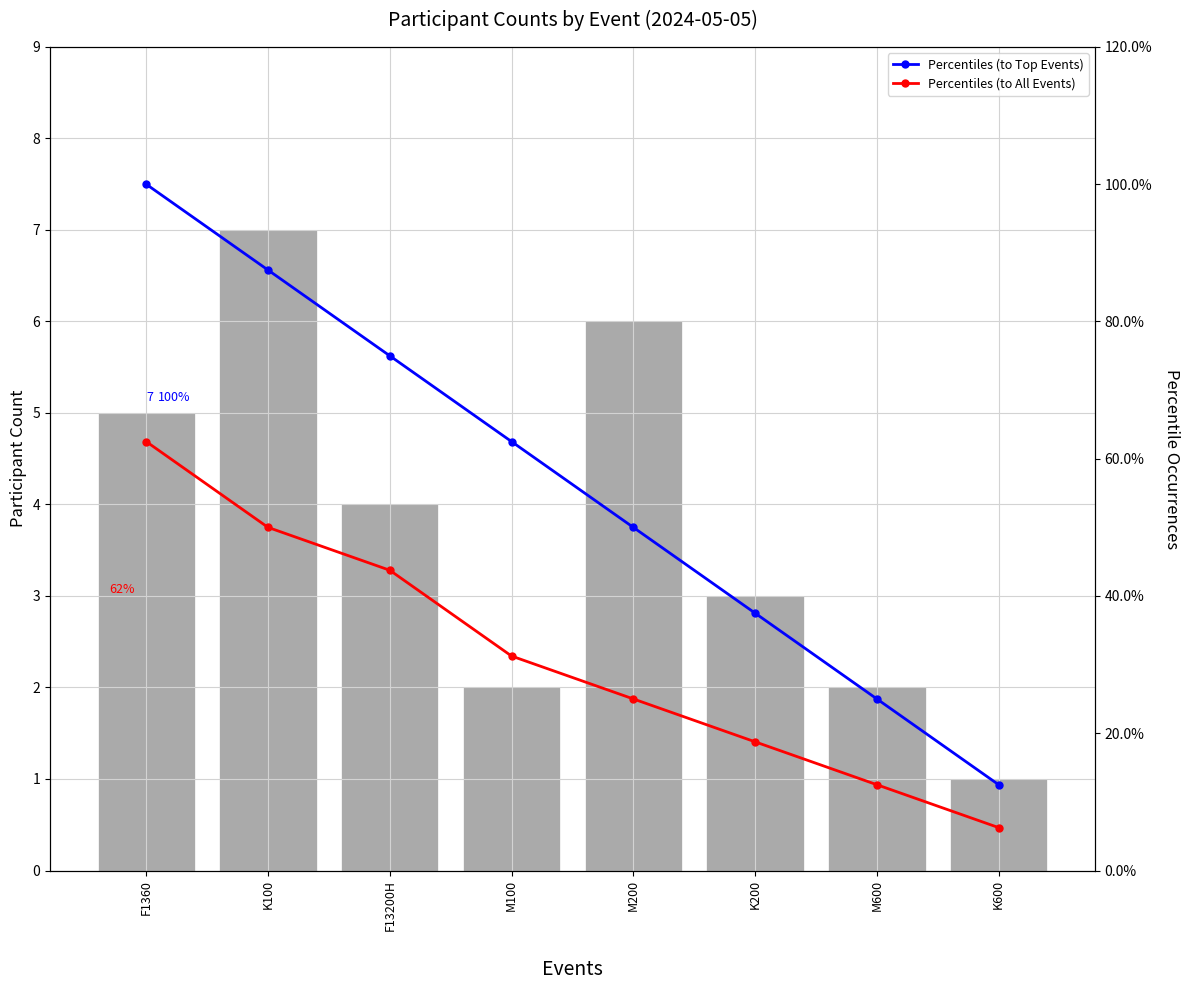

What is the label of the 2nd bar from the left?

K100